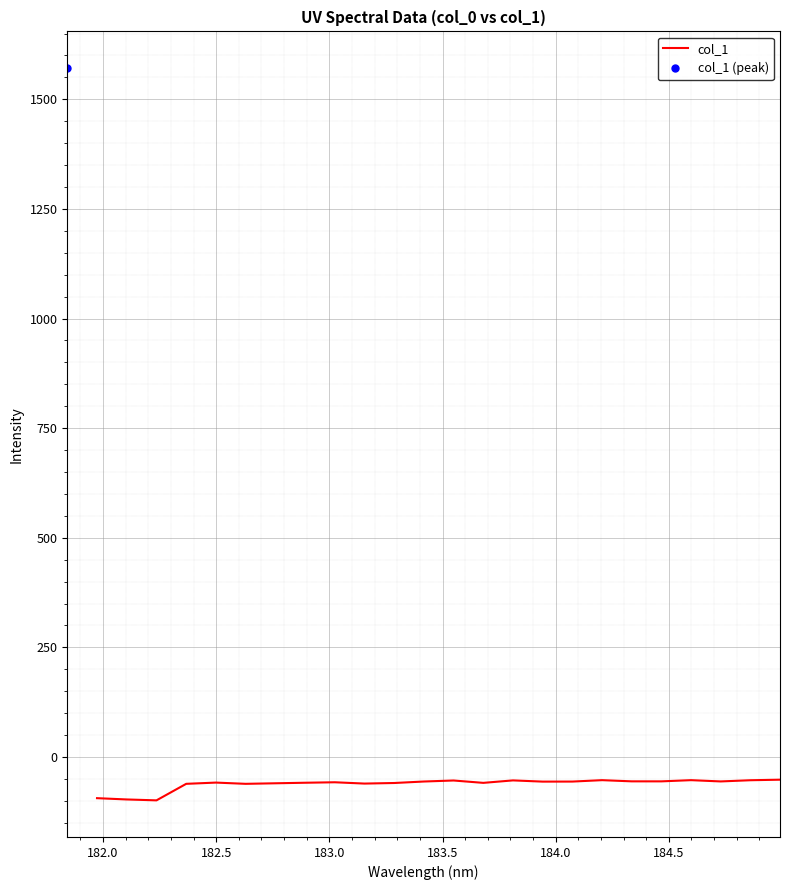

What is the lowest value of the col_1 series?

-98.8